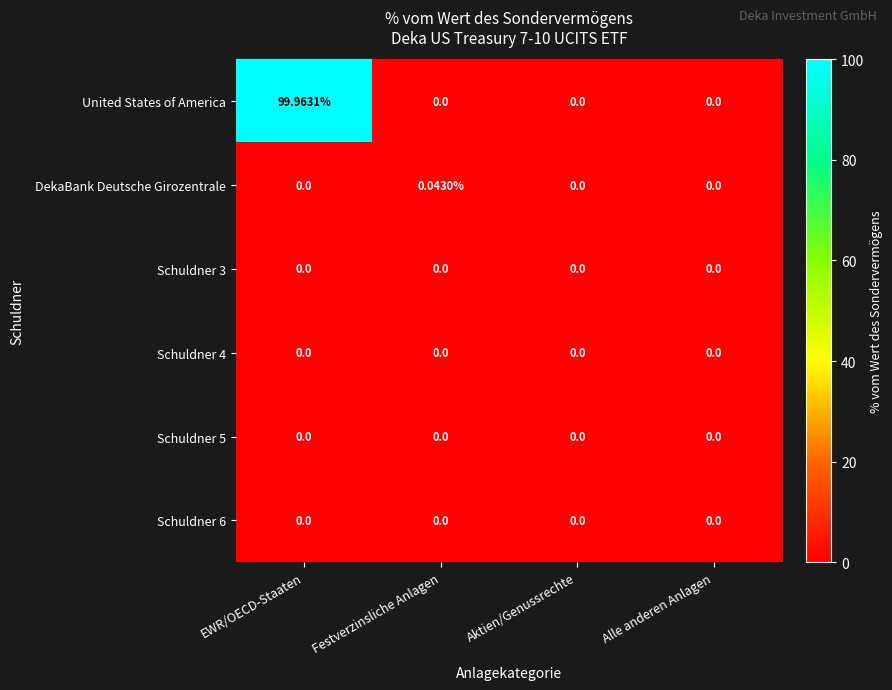

Which series has the widest spread of values?

United States of America